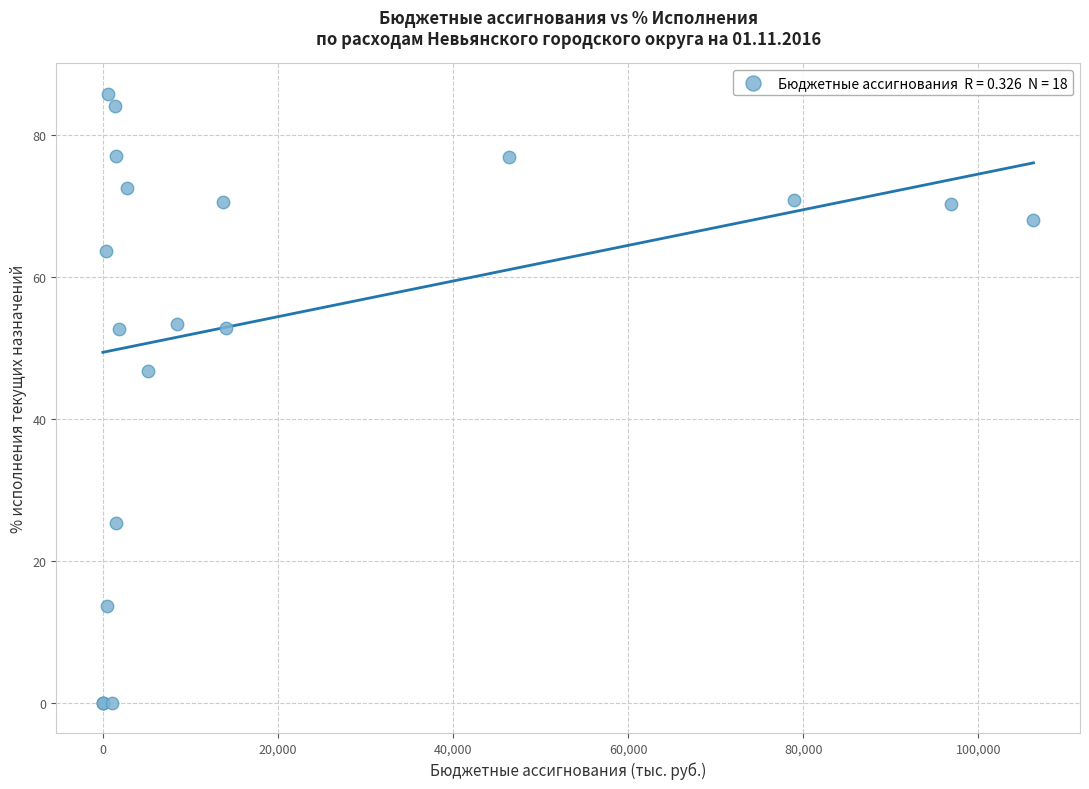

What Y value in the scatter plot is closest to 42?

46.7